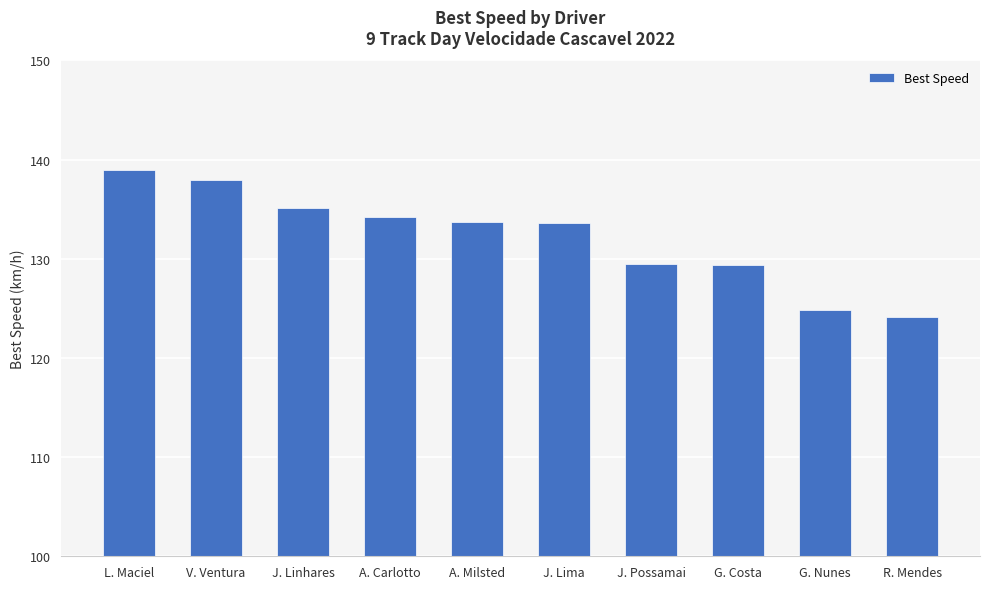

What is the greatest value displayed?

138.9